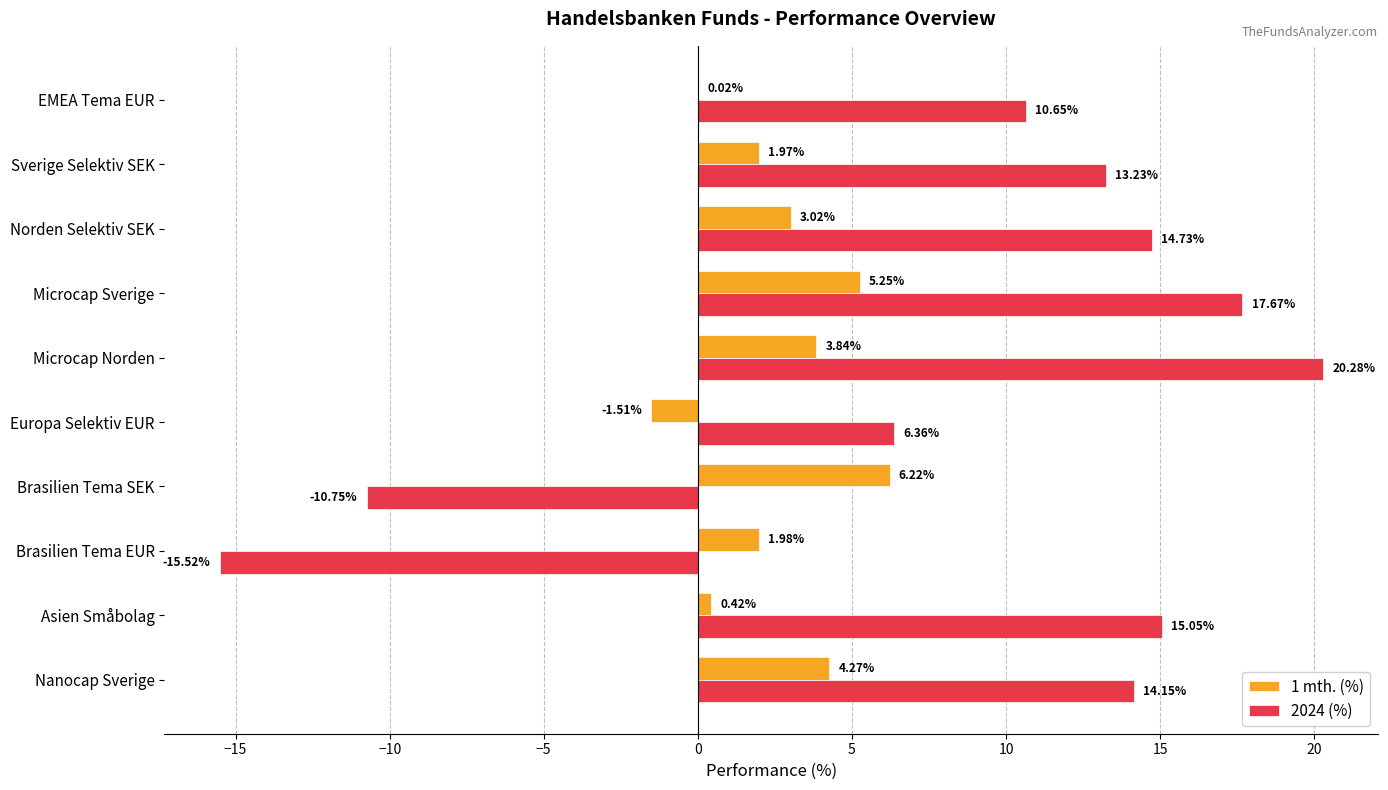

What is the sum of all 1 mth. (%) values?

25.5